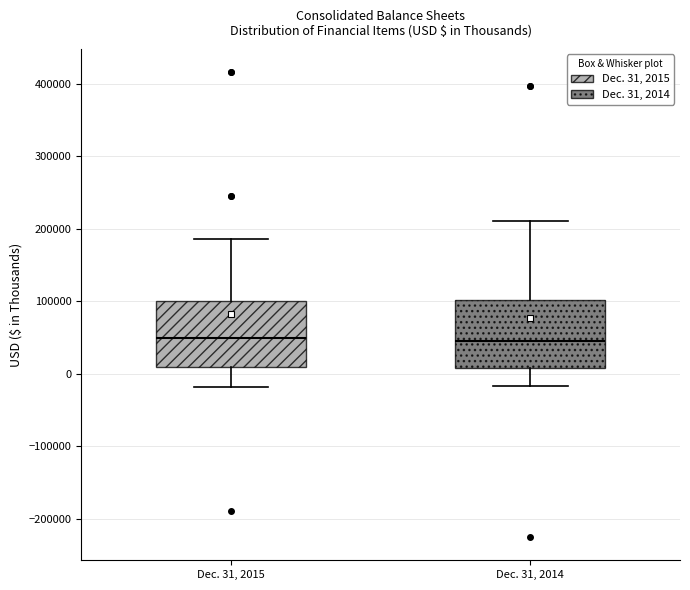

Reading left to right, transcribe this box plot: for each box, give where its median line is, the range the box spans, and where its two whiskers end, as read against the y-axis. The values are not printed on the chart, so give them approximately, as read against the axis.

Dec. 31, 2015: median 50000, box 10000 to 100000, whiskers -20000 to 190000
Dec. 31, 2014: median 50000, box 10000 to 100000, whiskers -20000 to 210000